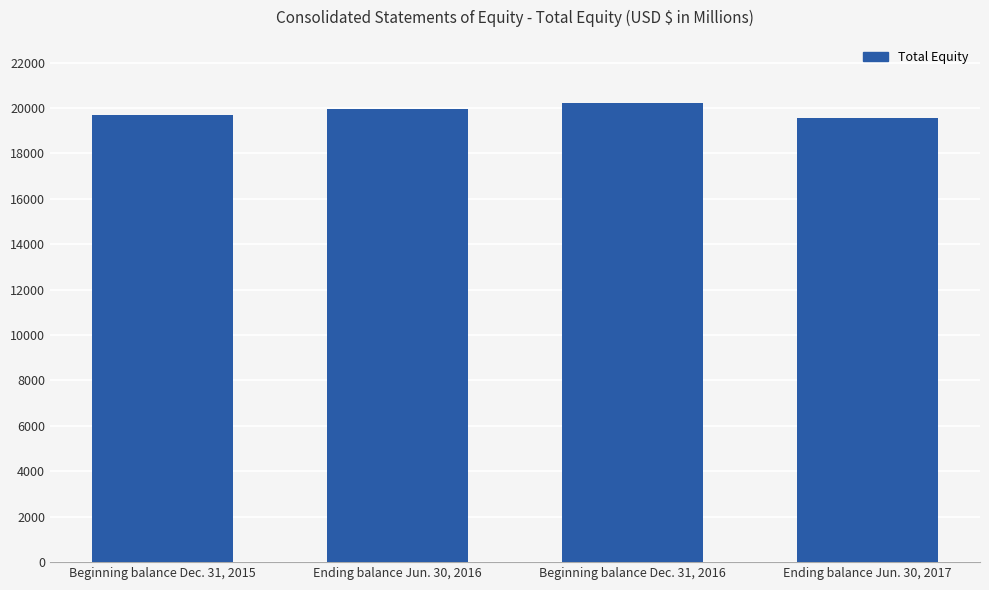

What position from the left is Ending balance Jun. 30, 2017?

4